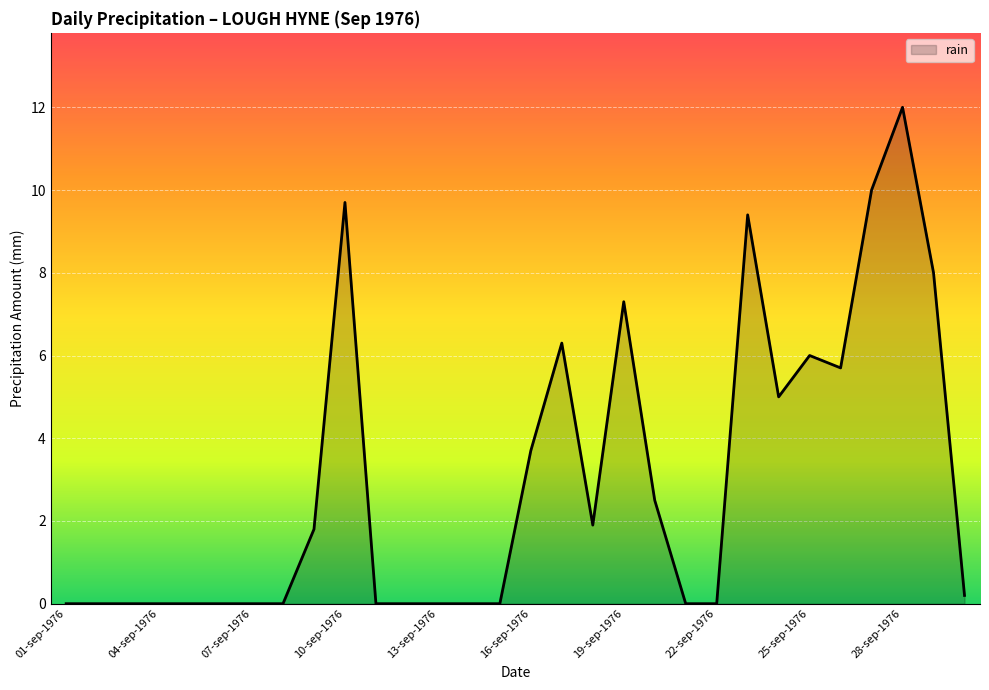

Does the chart display data point markers on the line(s)?

No